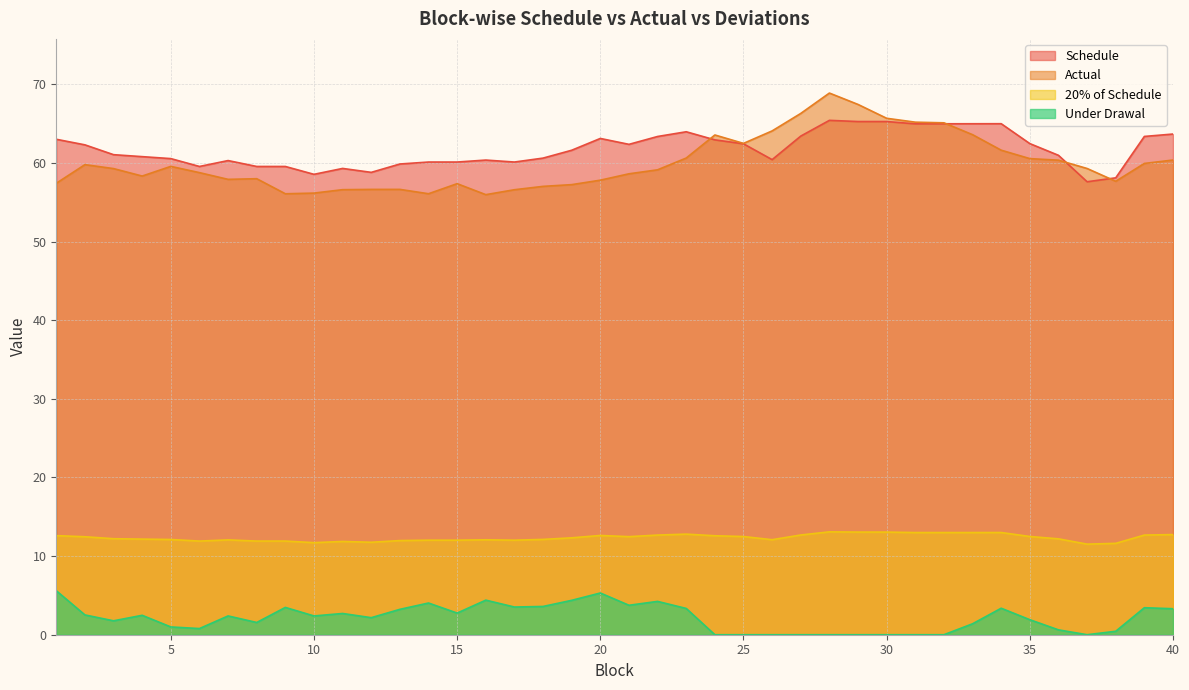

What is the value of the Actual point at the 20th from the left?

57.8